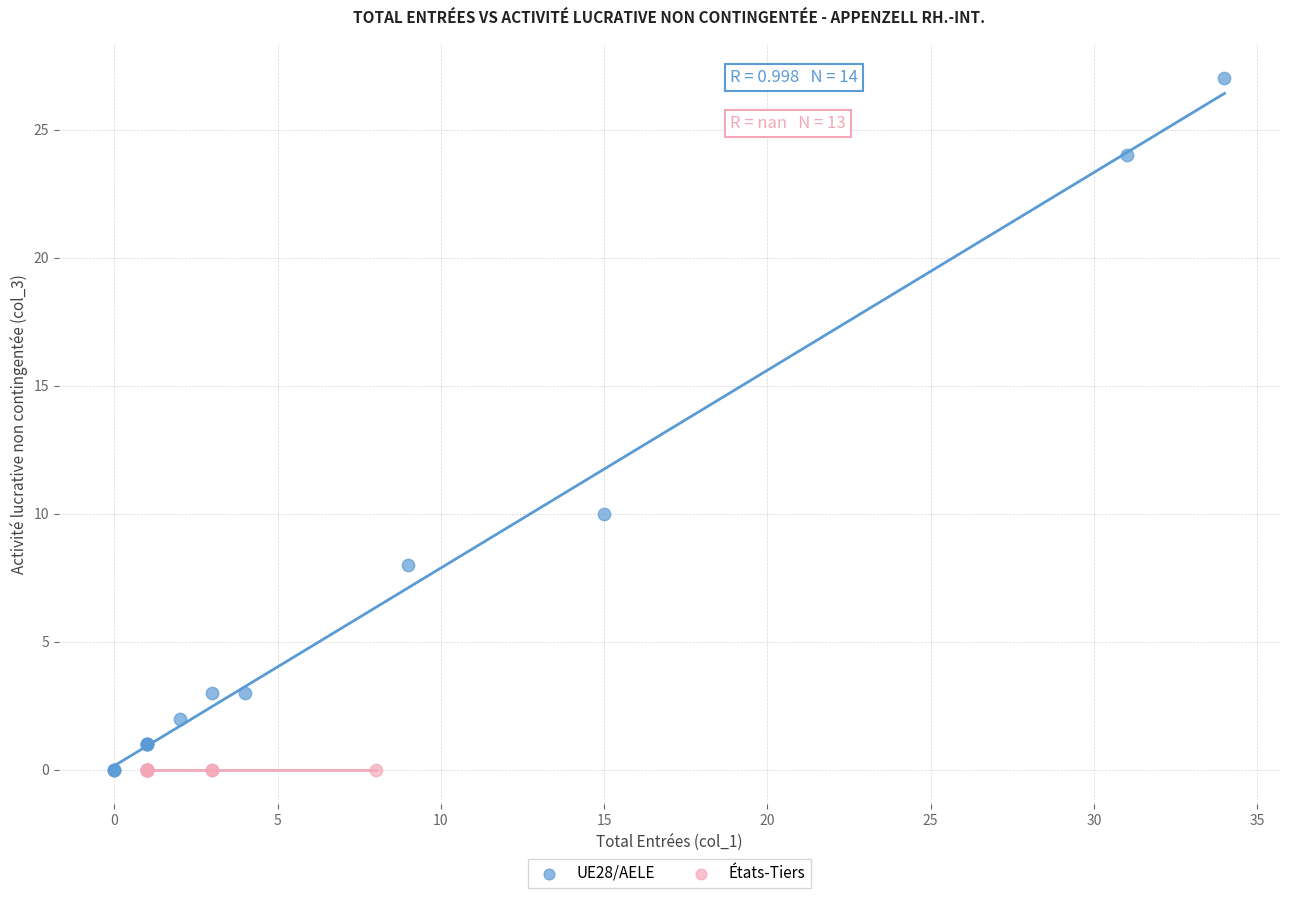

Which series reaches the maximum Y coordinate?

UE28/AELE